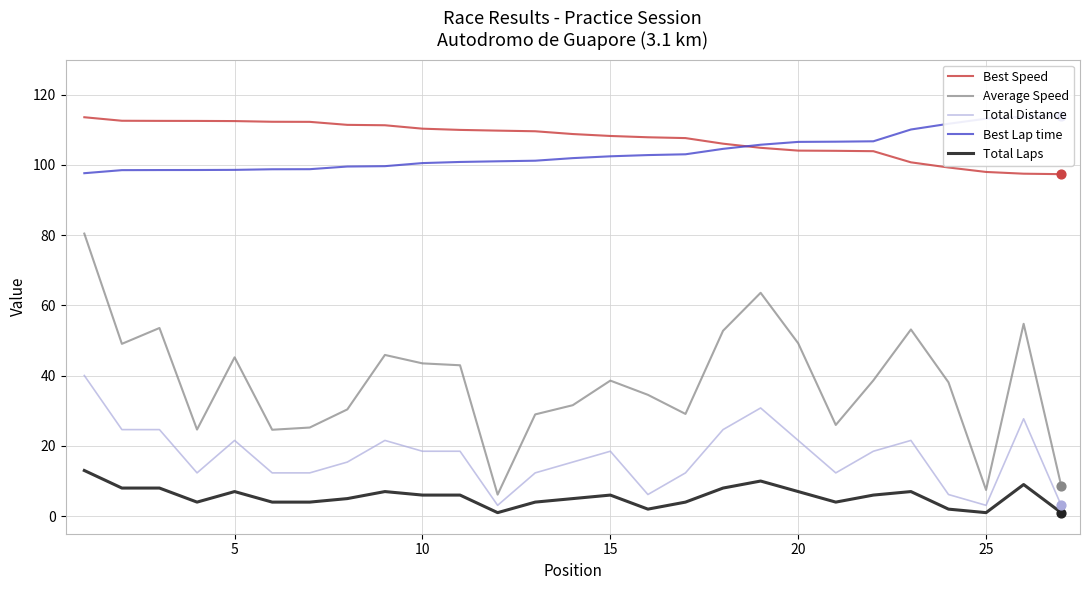

What is the minimum value for Total Distance?

3.1